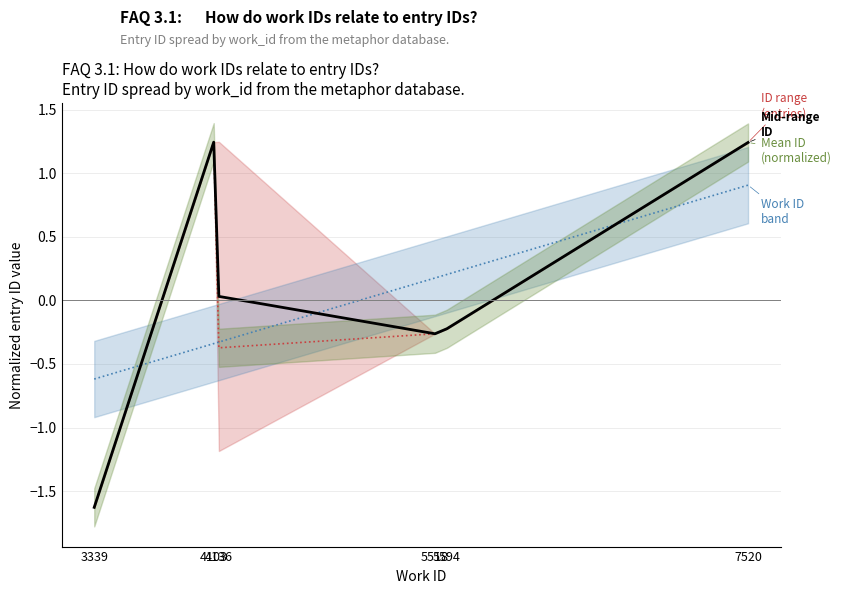

What is the difference between the maximum and minimum values in the Mean ID (normalized) series?

2.9